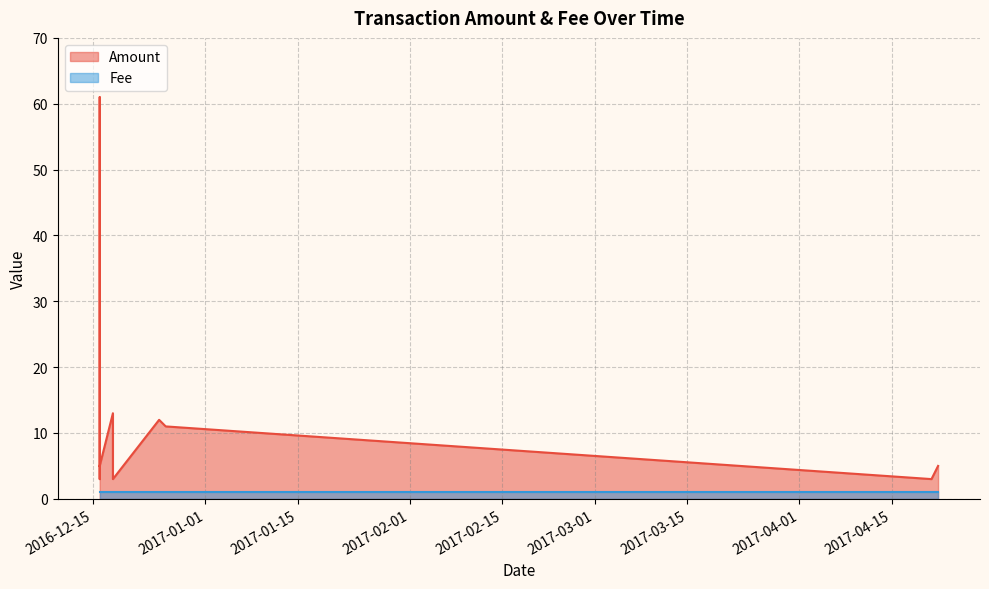

Is the value of Fee at 2016-12-18 greater than the value of Amount at 2016-12-18?

No